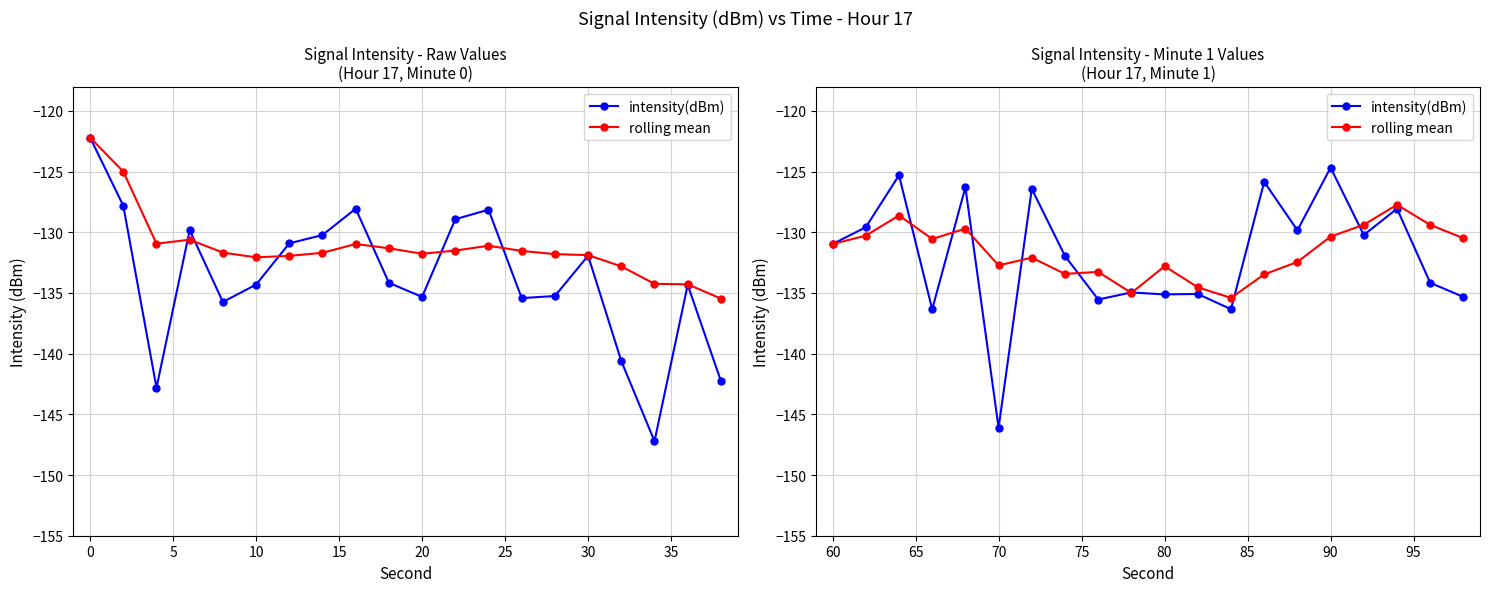

What is the difference between the maximum and second lowest values in the intensity(dBm) series?

11.7